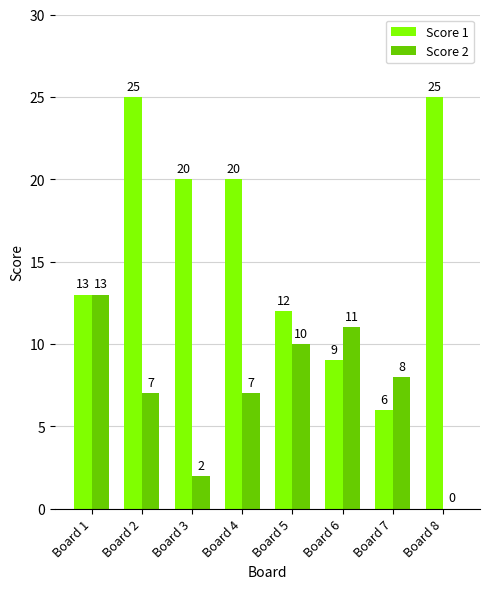

What is the maximum value for Score 2?

13